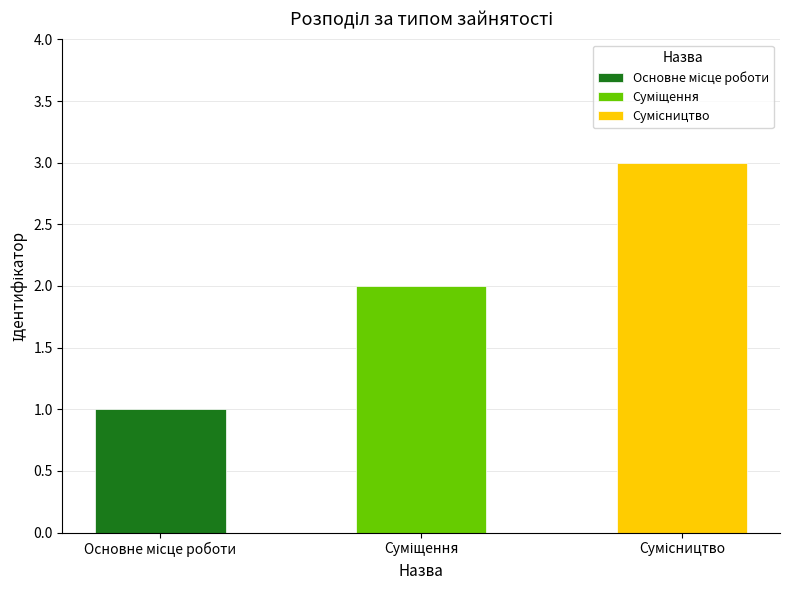

What is the label of the 1st bar from the left?

Основне місце роботи